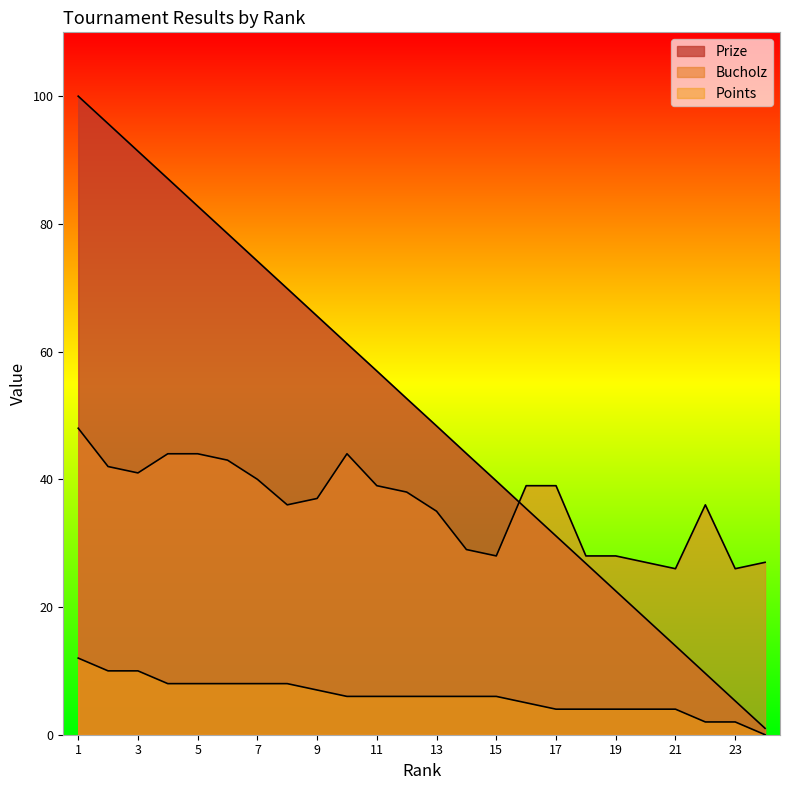

True or false: Bucholz and Points cross at least once.

False